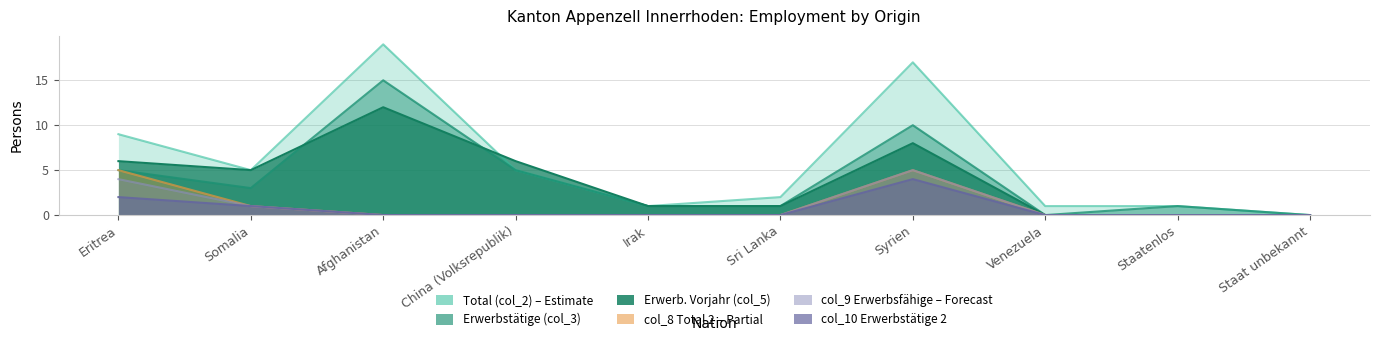

What is the difference between the Erwerbstaetige (col_3) values at Eritrea and Venezuela?

5